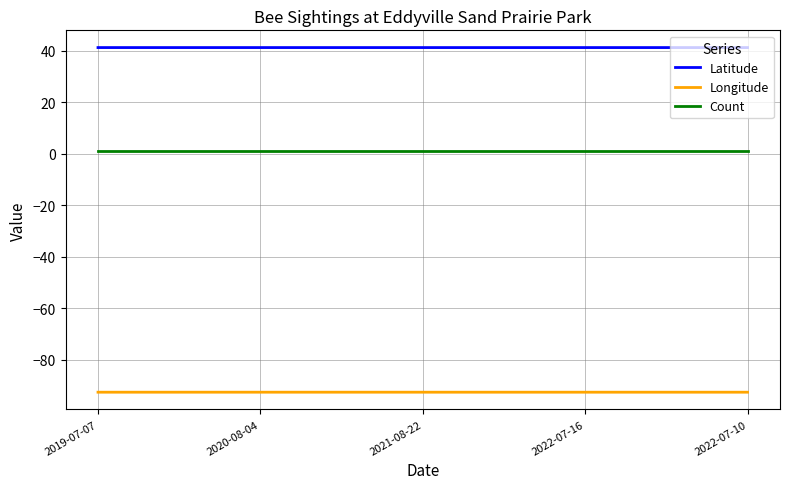

True or false: Longitude has a value of -161.6 at 2021-08-22.

False